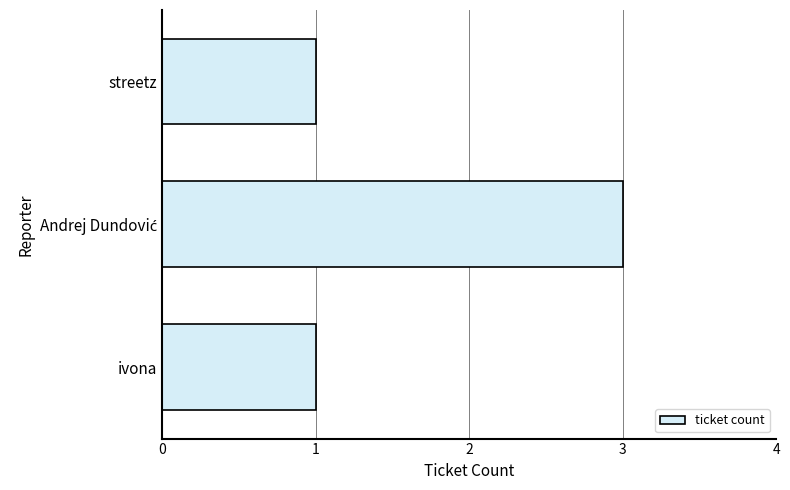

What is the greatest value displayed?

3